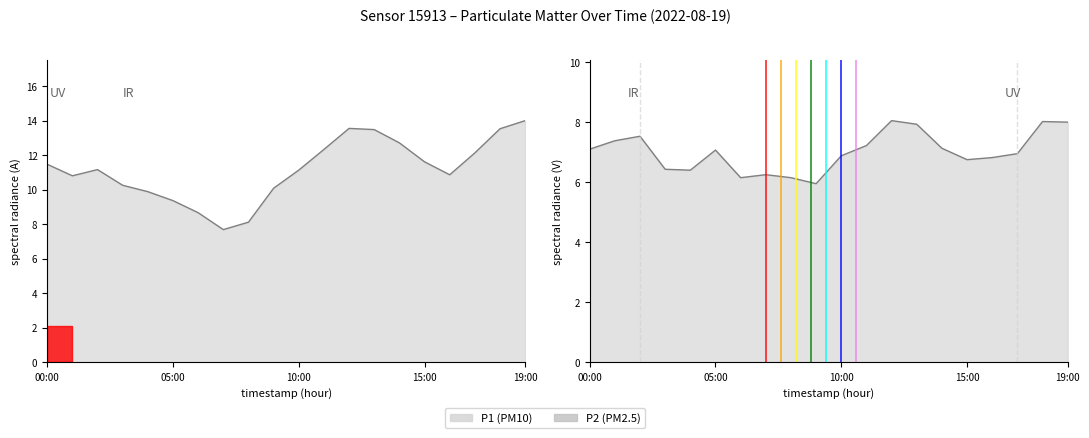

Rank the series at 16:00 from lowest to highest value.

P2, P1